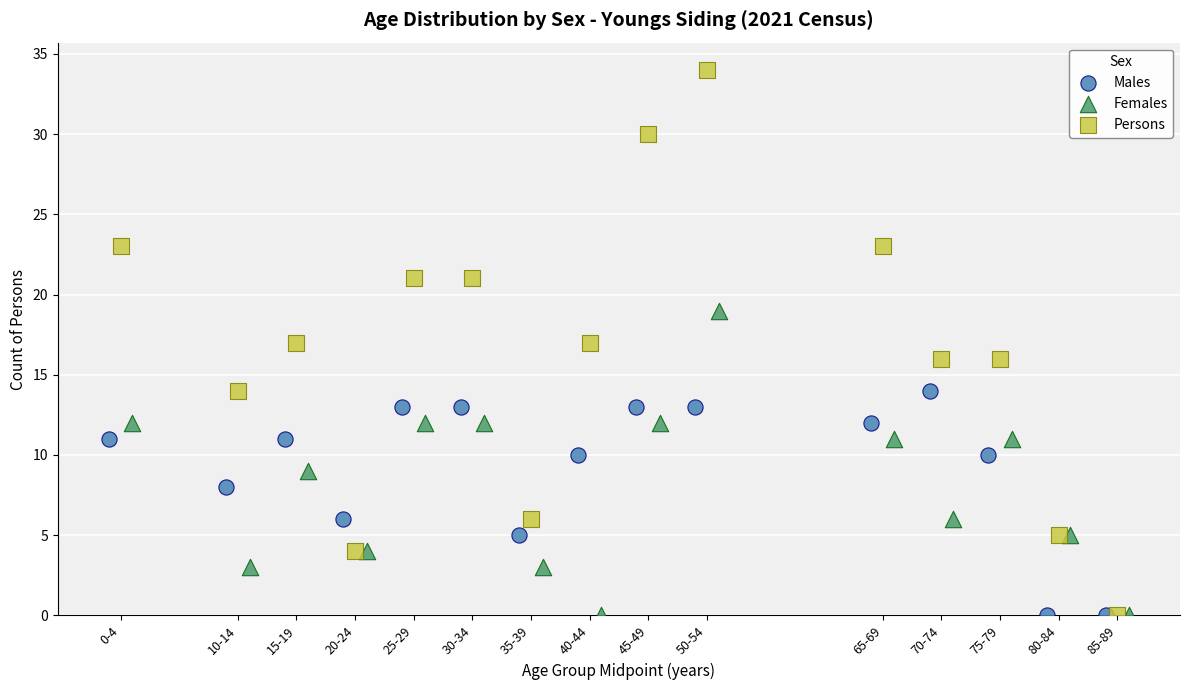

Which series reaches the maximum Y coordinate?

Persons